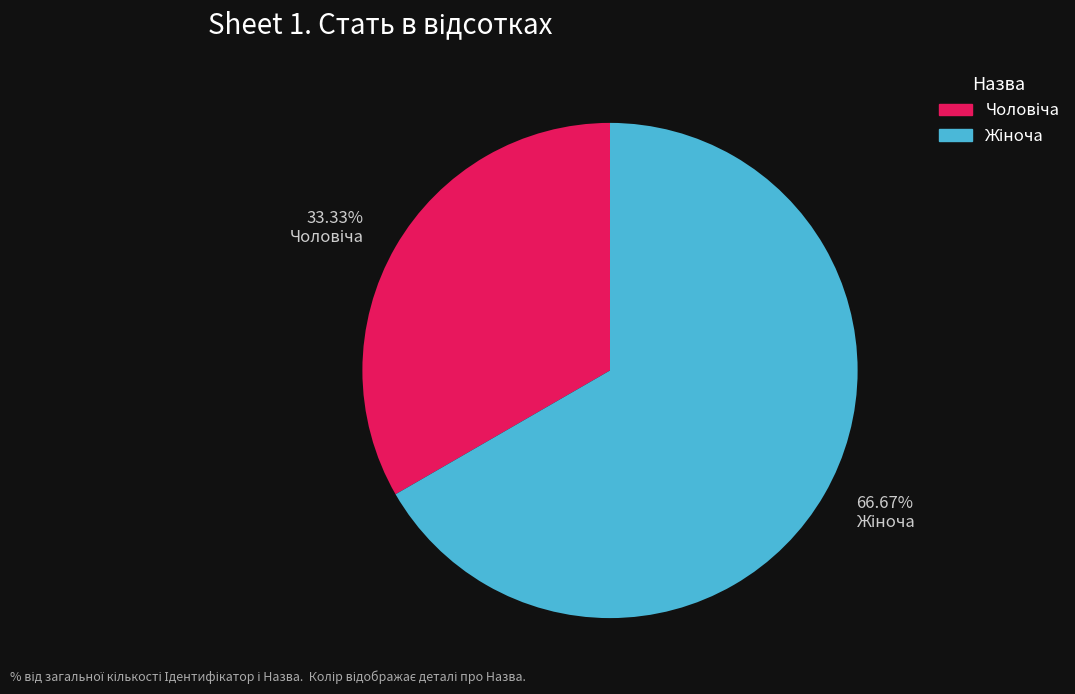

Is there a majority slice in this chart?

Yes